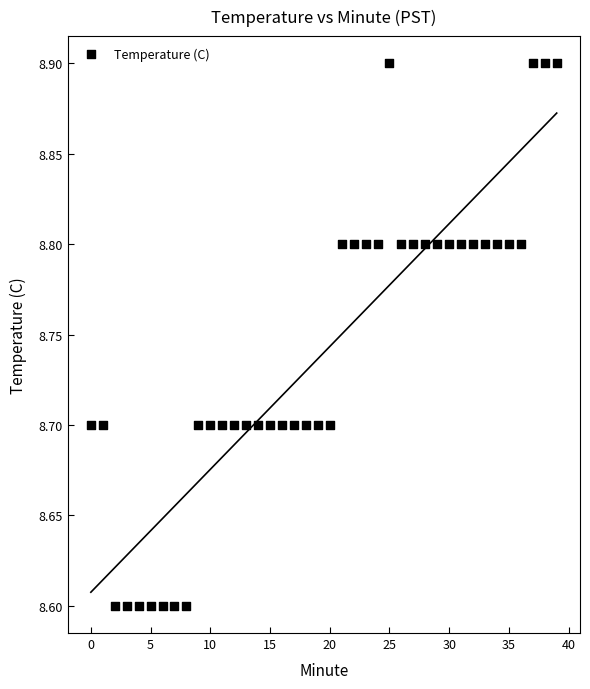

What is the range of Y values (max minus min)?

0.3